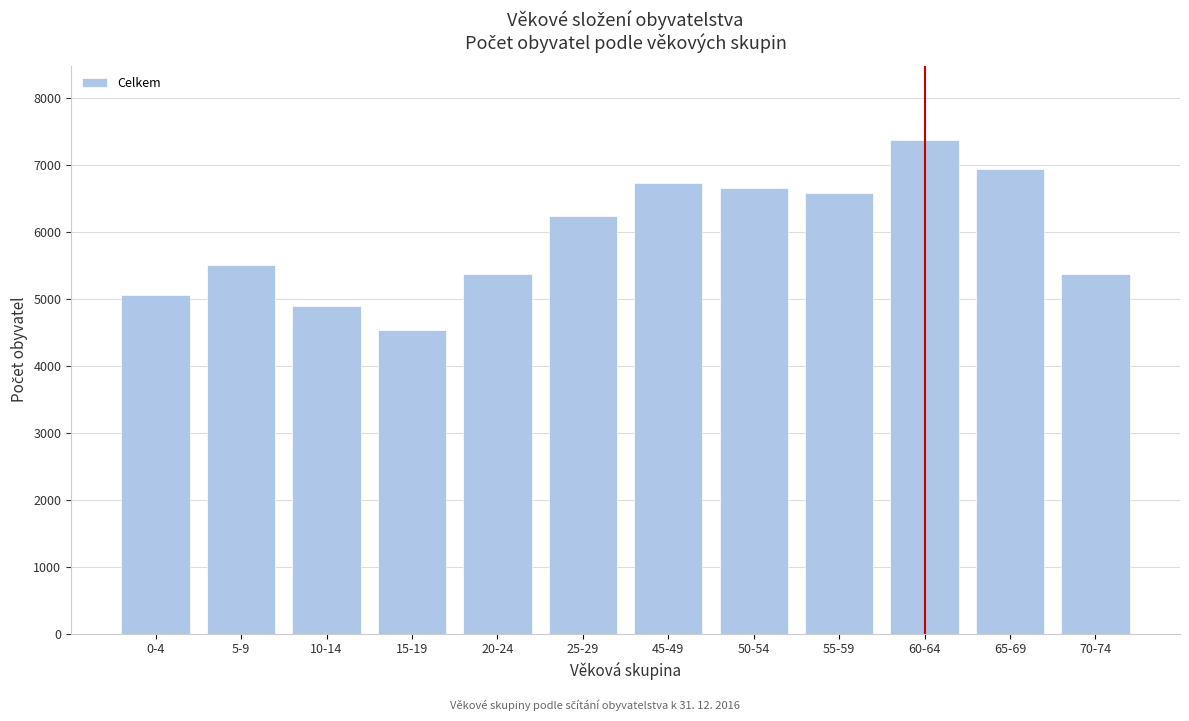

Between 70-74 and 55-59, which is larger?

55-59